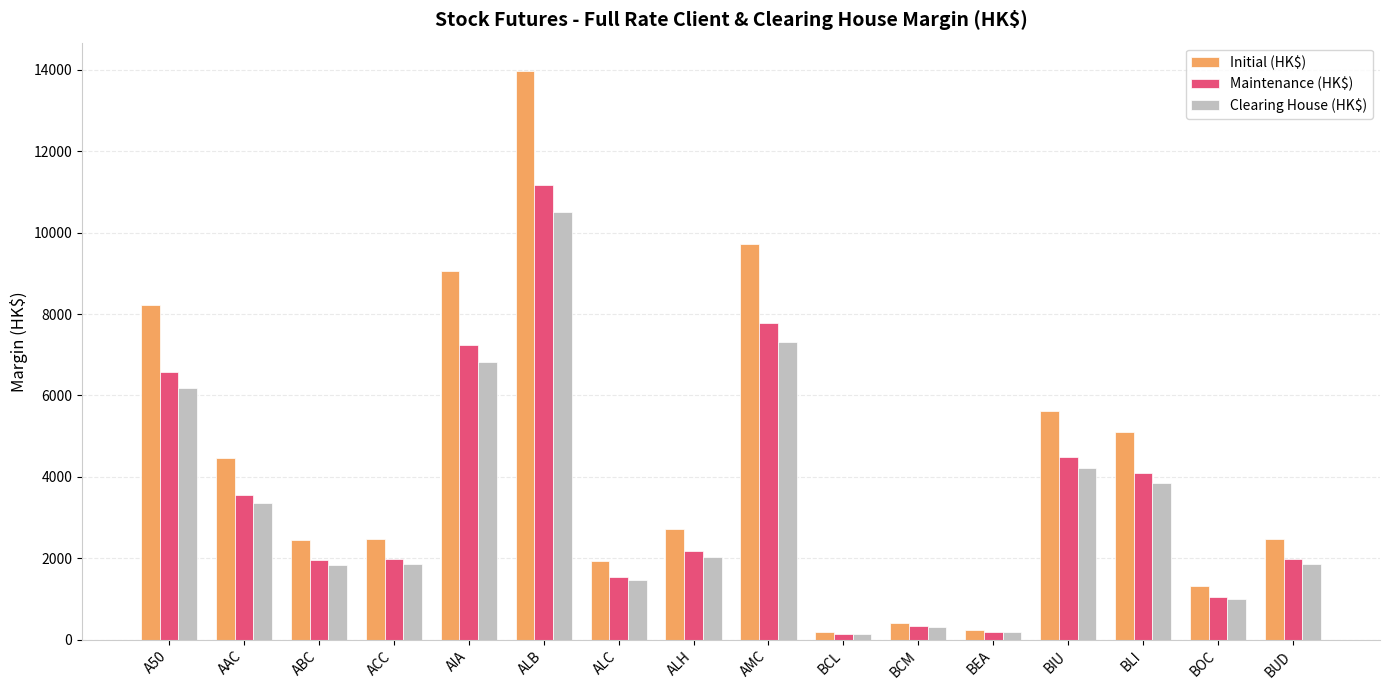

What is the total value across all series at AIA?

23112